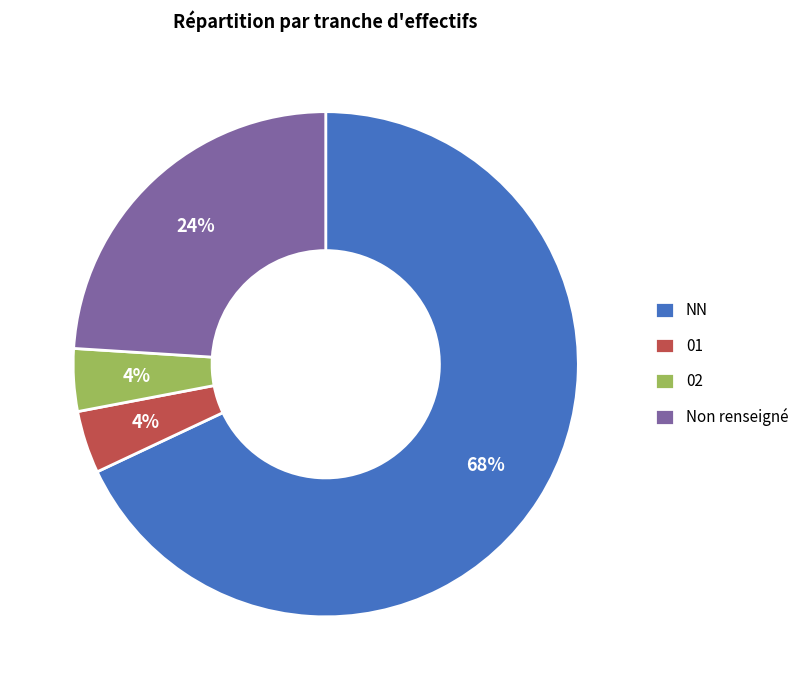

Which category has the biggest portion of the pie?

NN